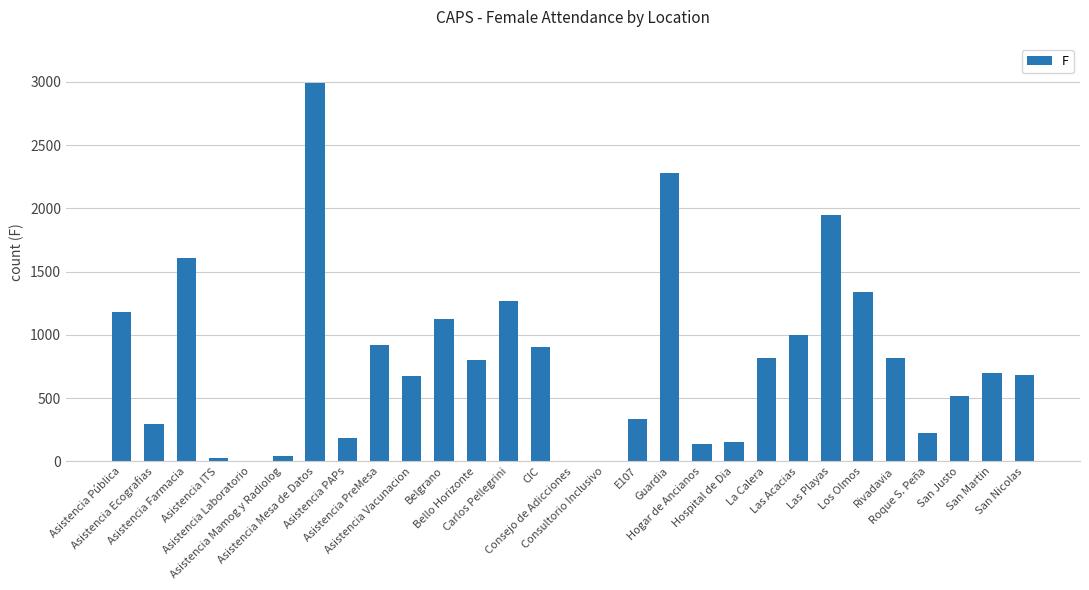

True or false: the data shows 188 at Asistencia PAPs.

True